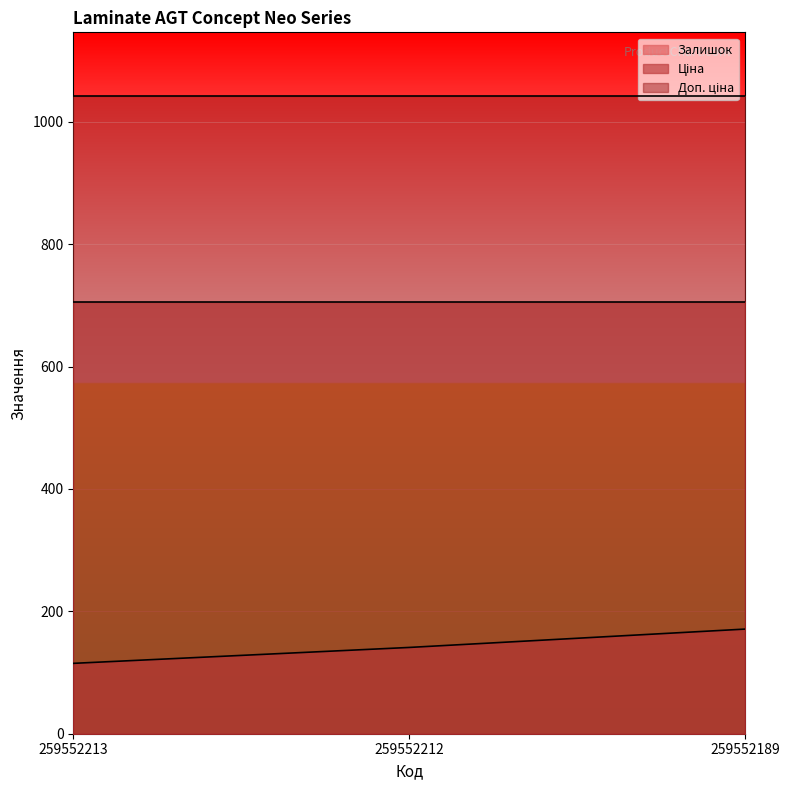

What is the minimum value for Ціна?

705.5